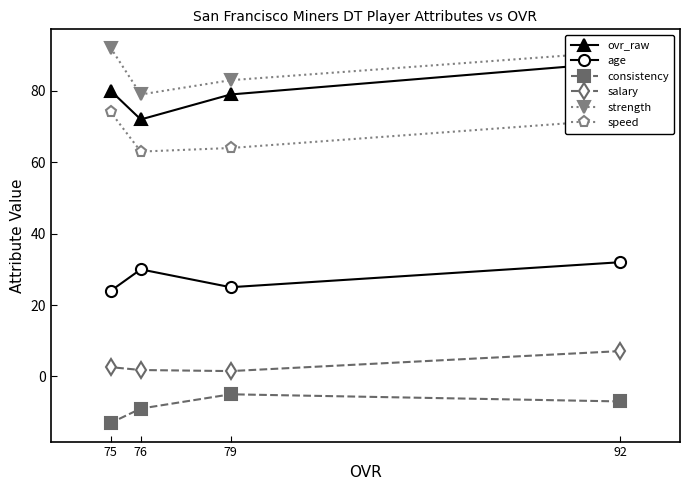

Where is the first local maximum for age?

76